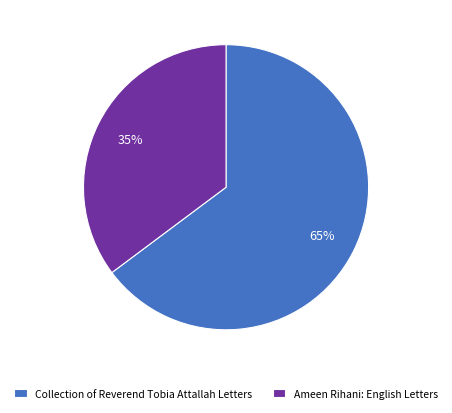

Is the sum of Collection of Reverend Tobia Attallah Letters and Ameen Rihani: English Letters greater than half?

Yes